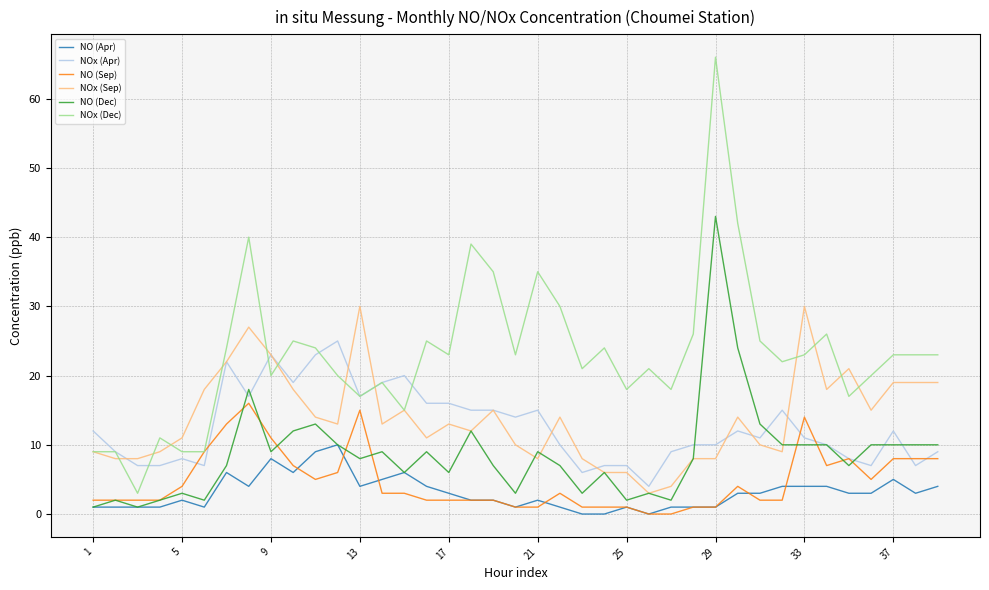

Which series has the largest total across all categories?

NOx (Dec)